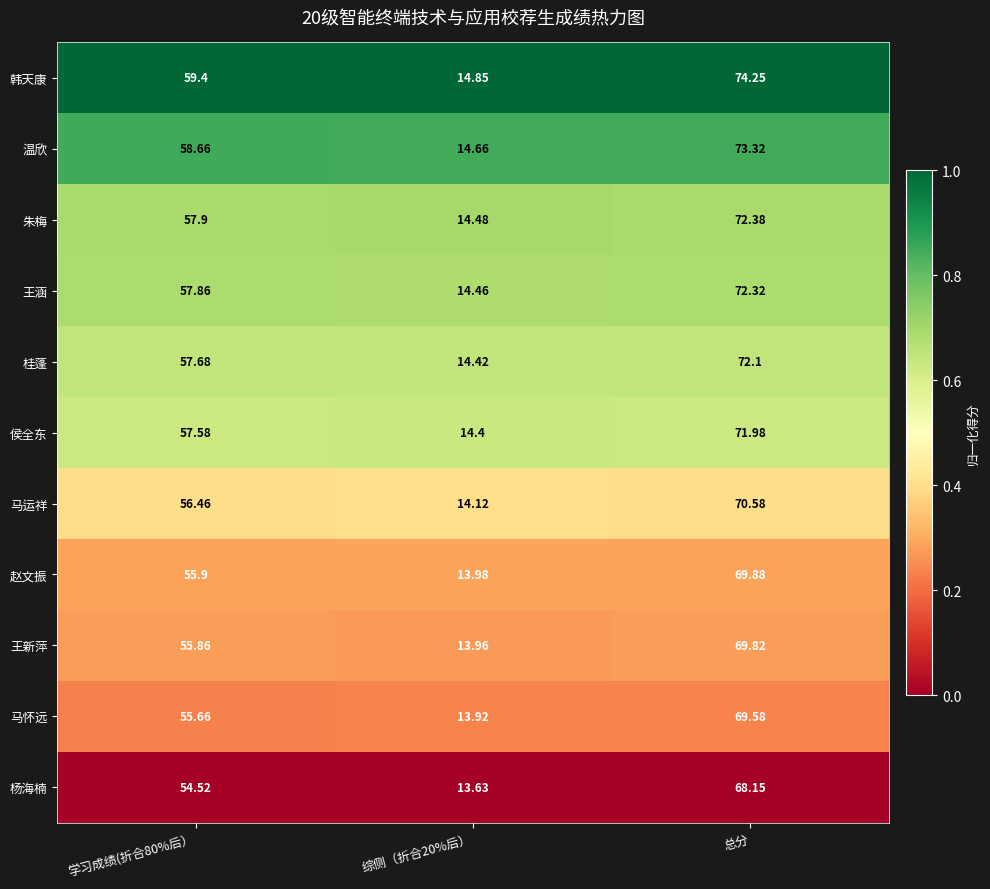

At which label does 杨海楠 reach its peak?

总分